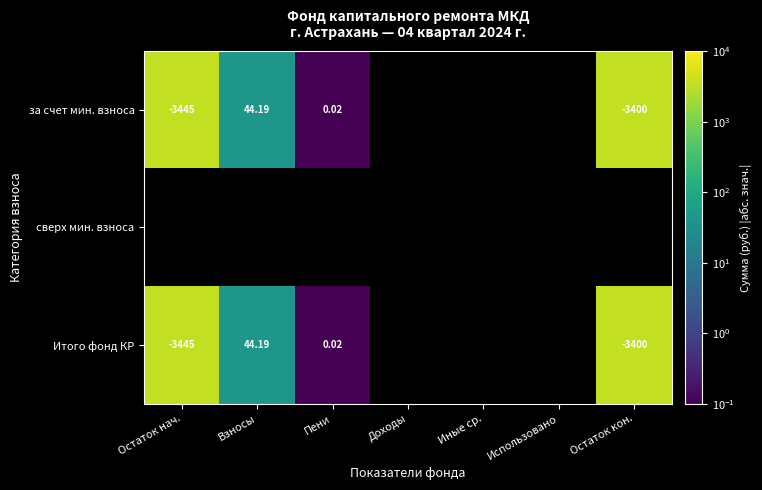

List the series in order of their overall mean, highest first.

за счет мин. взноса, сверх мин. взноса, Итого фонд КР